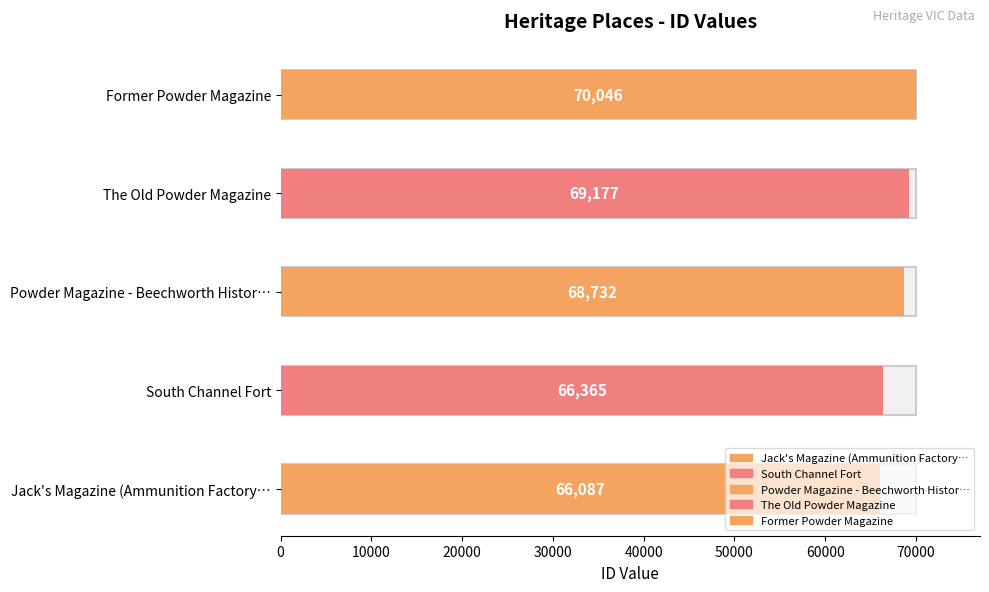

Approximately how many times larger is the value at South Channel Fort compared to Jack's Magazine (Ammunition Factory)?

1.0